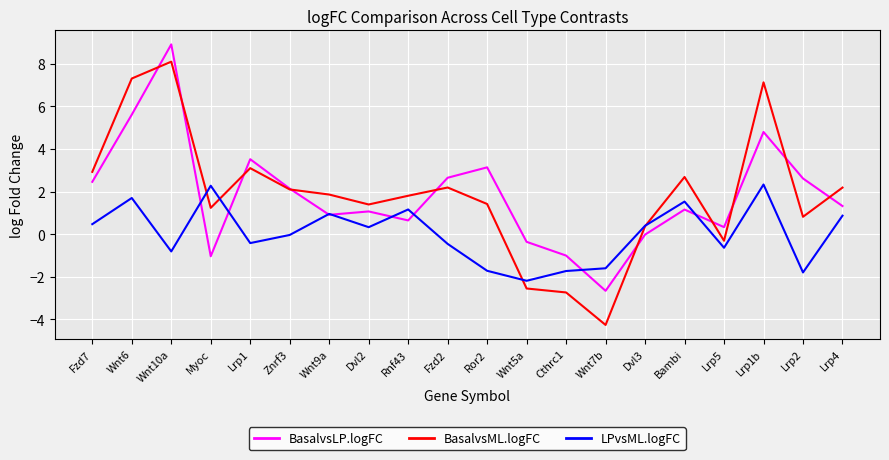

The value of LPvsML.logFC at Wnt7b is -0.5. True or false?

False